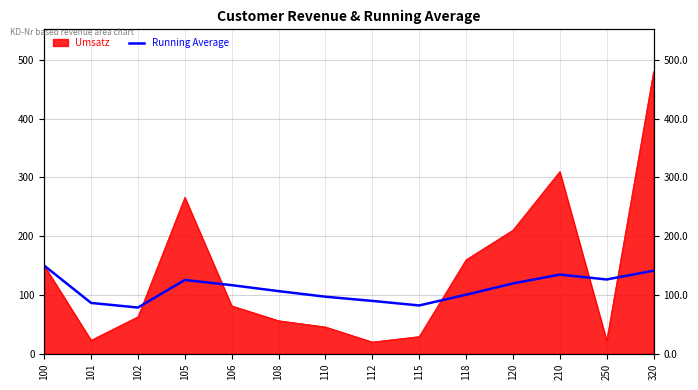

How many interior local valleys (lower than both neighbors) does the data have?

3